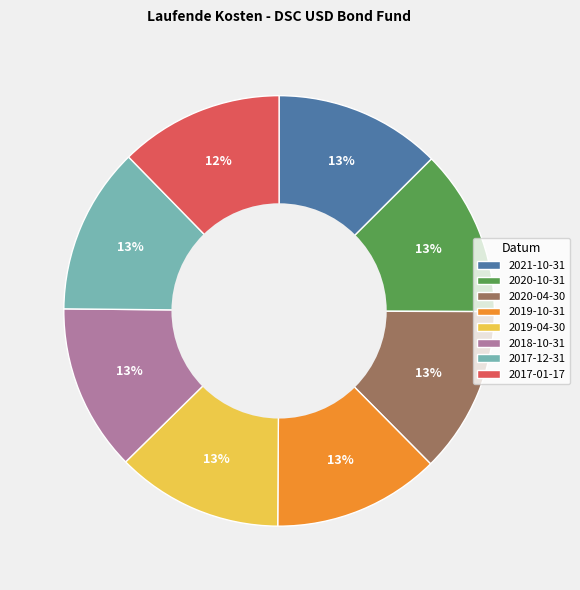

What percentage is the 2019-04-30 slice, to the nearest percent?

13%